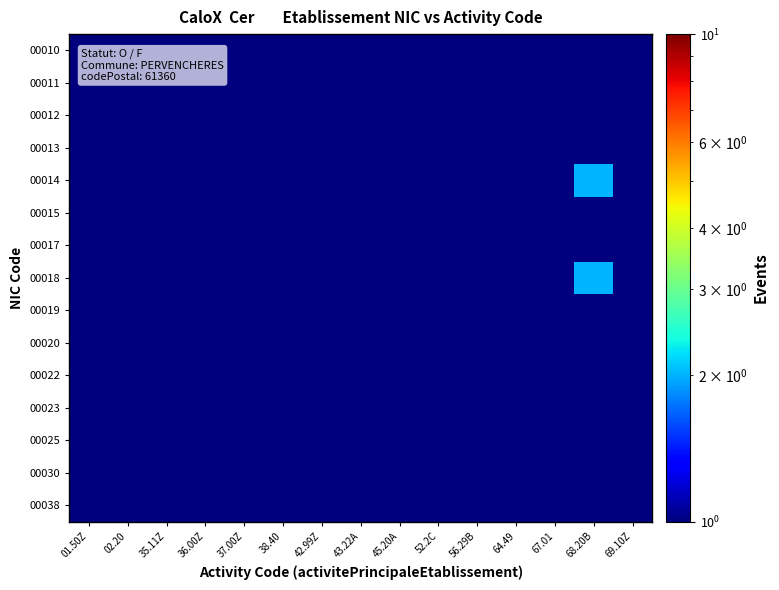

Reading left to right, extract all data points from this chart.

00010: 01.50Z=0.1	02.20=0.1	35.11Z=0.1	36.00Z=0.1	37.00Z=0.1	38.40=0.1	42.99Z=0.1	43.22A=0.1	45.20A=1.0	52.2C=0.1	56.29B=0.1	64.49=0.1	67.01=0.1	68.20B=0.1	69.10Z=0.1
00011: 01.50Z=0.1	02.20=0.1	35.11Z=0.1	36.00Z=0.1	37.00Z=0.1	38.40=0.1	42.99Z=0.1	43.22A=0.1	45.20A=0.1	52.2C=0.1	56.29B=0.1	64.49=0.1	67.01=0.1	68.20B=0.1	69.10Z=0.1
00012: 01.50Z=0.1	02.20=0.1	35.11Z=0.1	36.00Z=0.1	37.00Z=0.1	38.40=0.1	42.99Z=0.1	43.22A=0.1	45.20A=0.1	52.2C=0.1	56.29B=0.1	64.49=0.1	67.01=0.1	68.20B=1.0	69.10Z=0.1
00013: 01.50Z=0.1	02.20=1.0	35.11Z=0.1	36.00Z=0.1	37.00Z=0.1	38.40=0.1	42.99Z=0.1	43.22A=1.0	45.20A=0.1	52.2C=0.1	56.29B=0.1	64.49=0.1	67.01=0.1	68.20B=1.0	69.10Z=0.1
00014: 01.50Z=1.0	02.20=0.1	35.11Z=0.1	36.00Z=0.1	37.00Z=0.1	38.40=0.1	42.99Z=0.1	43.22A=0.1	45.20A=0.1	52.2C=0.1	56.29B=0.1	64.49=0.1	67.01=0.1	68.20B=2.0	69.10Z=0.1
00015: 01.50Z=0.1	02.20=0.1	35.11Z=0.1	36.00Z=0.1	37.00Z=0.1	38.40=1.0	42.99Z=0.1	43.22A=0.1	45.20A=0.1	52.2C=0.1	56.29B=0.1	64.49=1.0	67.01=0.1	68.20B=0.1	69.10Z=0.1
00017: 01.50Z=0.1	02.20=0.1	35.11Z=0.1	36.00Z=0.1	37.00Z=0.1	38.40=0.1	42.99Z=0.1	43.22A=0.1	45.20A=0.1	52.2C=0.1	56.29B=0.1	64.49=0.1	67.01=0.1	68.20B=1.0	69.10Z=0.1
00018: 01.50Z=0.1	02.20=0.1	35.11Z=0.1	36.00Z=1.0	37.00Z=0.1	38.40=0.1	42.99Z=0.1	43.22A=0.1	45.20A=0.1	52.2C=0.1	56.29B=0.1	64.49=0.1	67.01=0.1	68.20B=2.0	69.10Z=0.1
00019: 01.50Z=0.1	02.20=0.1	35.11Z=0.1	36.00Z=0.1	37.00Z=0.1	38.40=0.1	42.99Z=0.1	43.22A=0.1	45.20A=0.1	52.2C=1.0	56.29B=0.1	64.49=0.1	67.01=1.0	68.20B=1.0	69.10Z=0.1
00020: 01.50Z=1.0	02.20=0.1	35.11Z=0.1	36.00Z=0.1	37.00Z=0.1	38.40=0.1	42.99Z=0.1	43.22A=0.1	45.20A=0.1	52.2C=0.1	56.29B=0.1	64.49=0.1	67.01=0.1	68.20B=0.1	69.10Z=0.1
00022: 01.50Z=0.1	02.20=0.1	35.11Z=0.1	36.00Z=0.1	37.00Z=0.1	38.40=0.1	42.99Z=0.1	43.22A=0.1	45.20A=0.1	52.2C=0.1	56.29B=0.1	64.49=0.1	67.01=0.1	68.20B=0.1	69.10Z=0.1
00023: 01.50Z=0.1	02.20=0.1	35.11Z=0.1	36.00Z=0.1	37.00Z=0.1	38.40=0.1	42.99Z=0.1	43.22A=0.1	45.20A=0.1	52.2C=0.1	56.29B=0.1	64.49=0.1	67.01=0.1	68.20B=1.0	69.10Z=0.1
00025: 01.50Z=0.1	02.20=0.1	35.11Z=0.1	36.00Z=0.1	37.00Z=0.1	38.40=0.1	42.99Z=0.1	43.22A=0.1	45.20A=0.1	52.2C=0.1	56.29B=0.1	64.49=0.1	67.01=0.1	68.20B=0.1	69.10Z=1.0
00030: 01.50Z=0.1	02.20=0.1	35.11Z=0.1	36.00Z=0.1	37.00Z=1.0	38.40=0.1	42.99Z=0.1	43.22A=0.1	45.20A=0.1	52.2C=0.1	56.29B=0.1	64.49=0.1	67.01=0.1	68.20B=0.1	69.10Z=0.1
00038: 01.50Z=0.1	02.20=0.1	35.11Z=0.1	36.00Z=0.1	37.00Z=0.1	38.40=0.1	42.99Z=0.1	43.22A=0.1	45.20A=0.1	52.2C=0.1	56.29B=0.1	64.49=0.1	67.01=0.1	68.20B=0.1	69.10Z=0.1